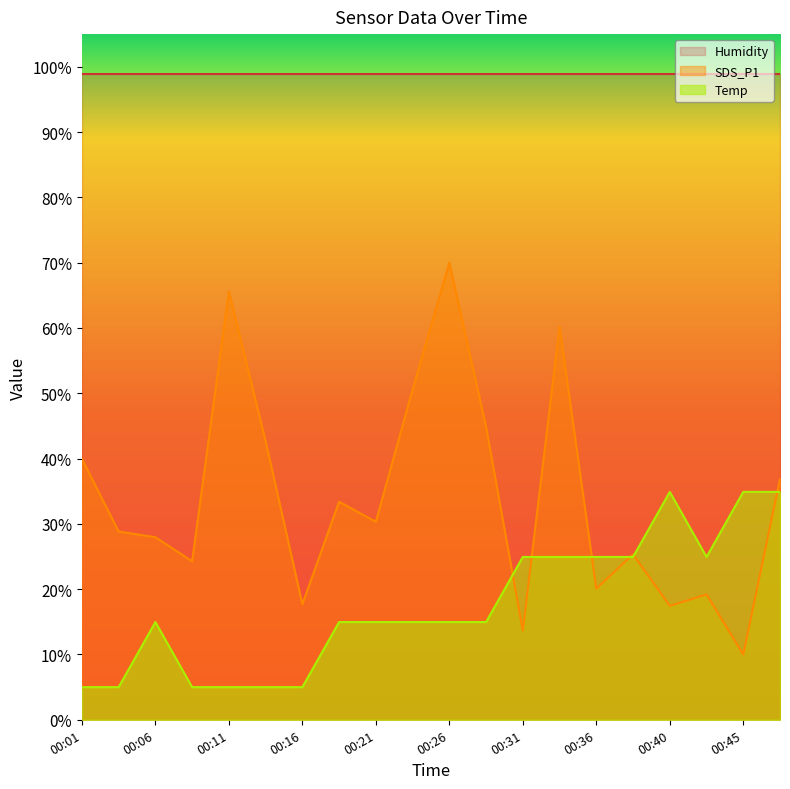

The SDS_P1 series shows 27.6 at 00:36. True or false?

False